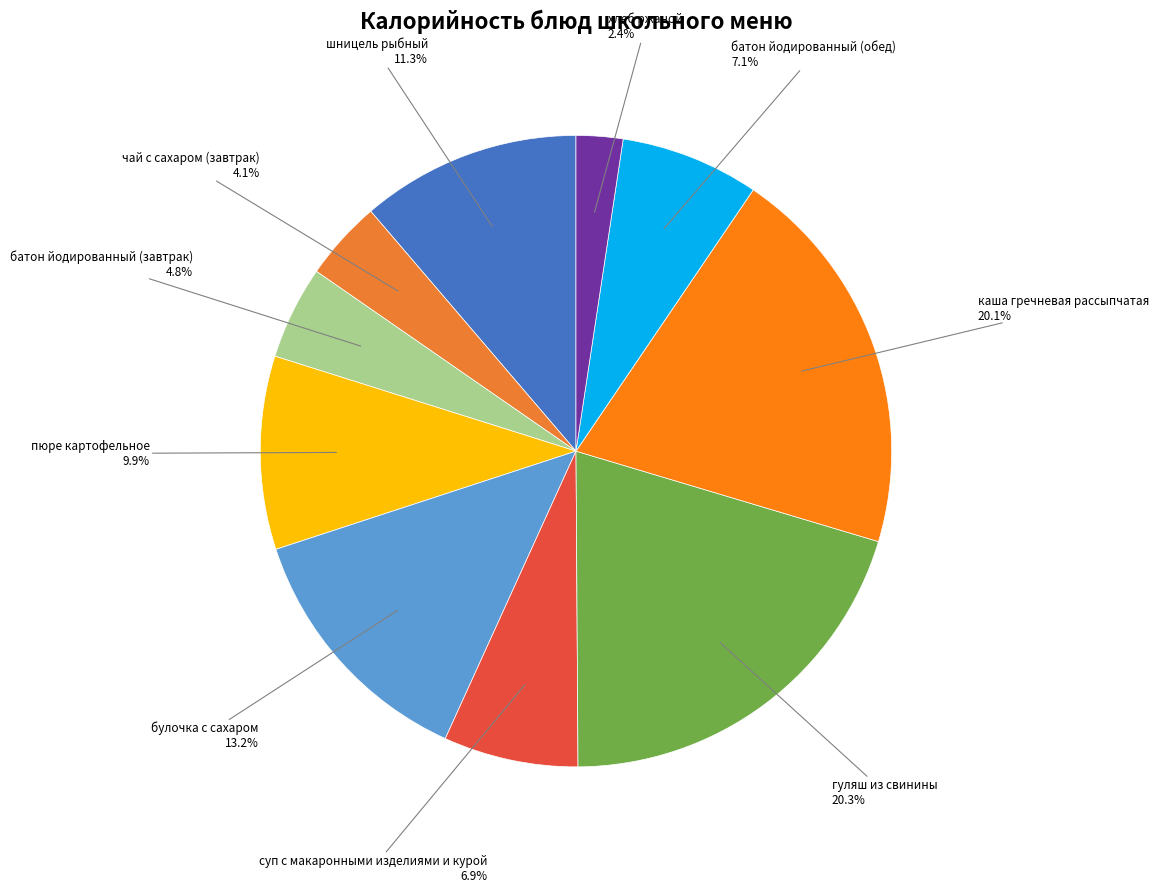

To the nearest percent, what percentage of the pie is пюре картофельное?

10%